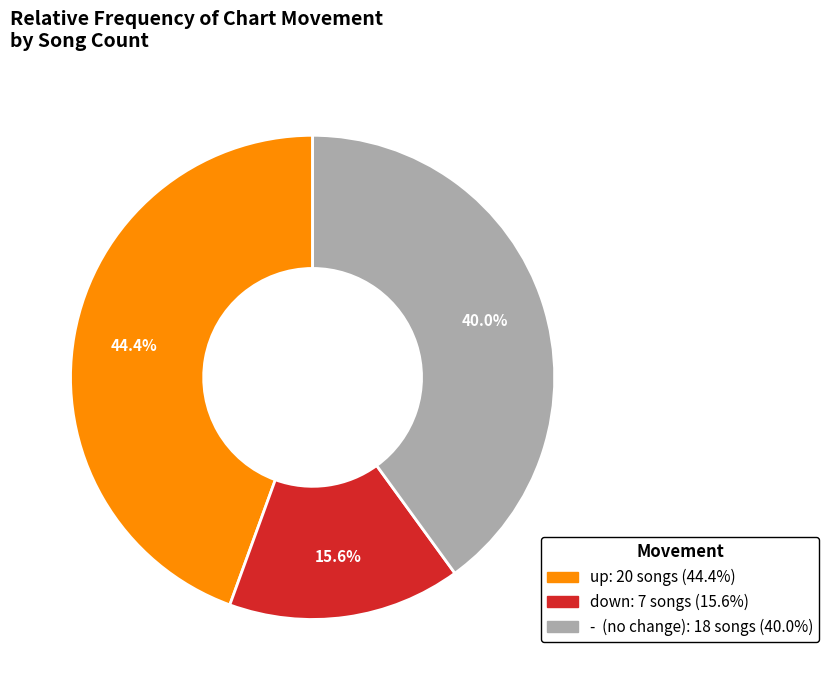

What percentage do up and - together represent?

84.4%